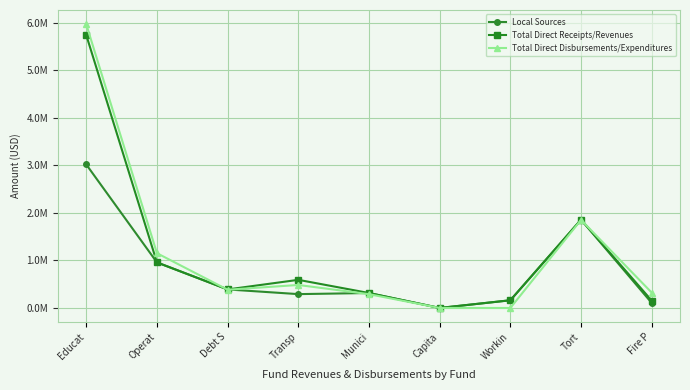

Where do Local Sources and Total Direct Disbursements/Expenditures first cross each other?

Operat and Debt S